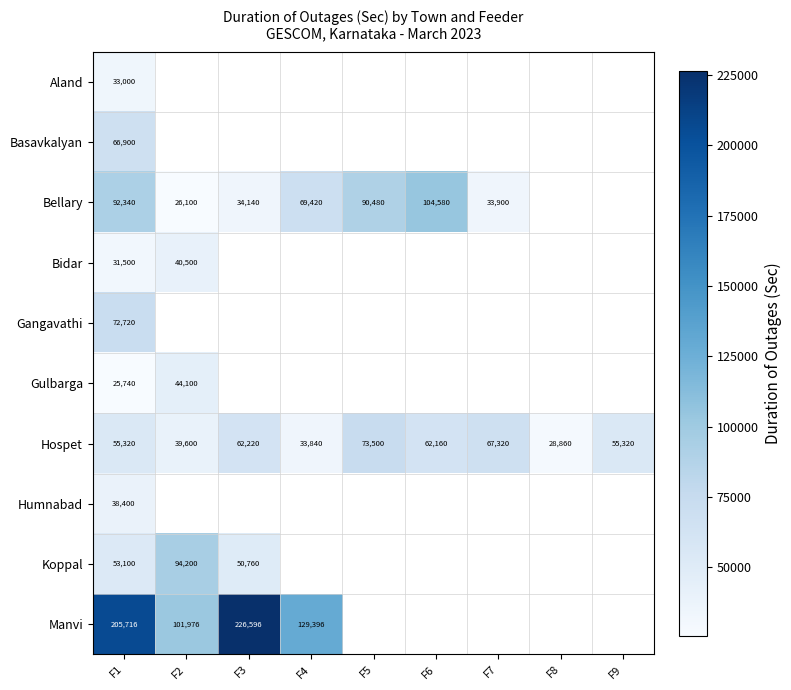

What is the minimum value shown in the chart?

25740.0